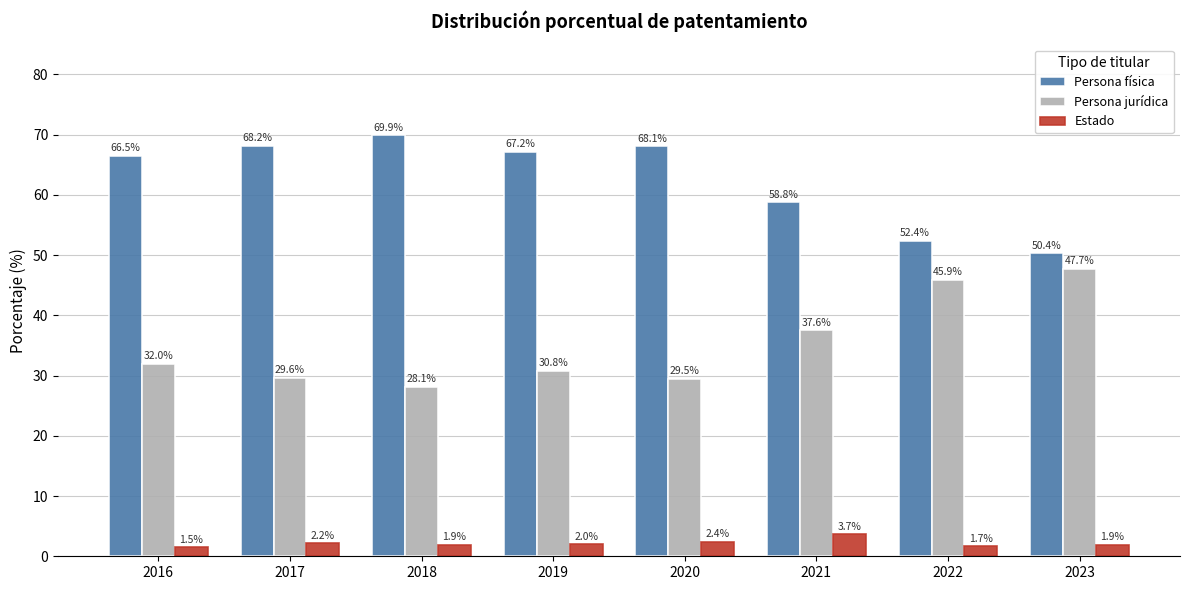

What is the spread (max minus min) of values at 2021?

55.1